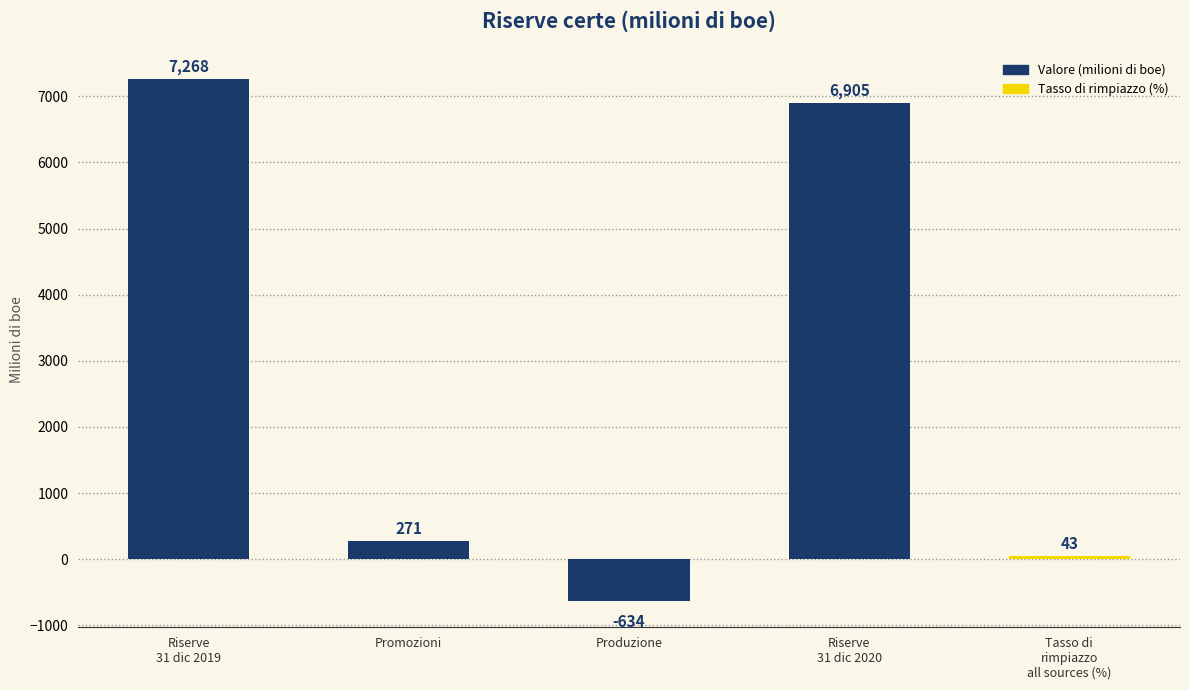

Which category has the highest value across all series?

Riserve
31 dic 2019